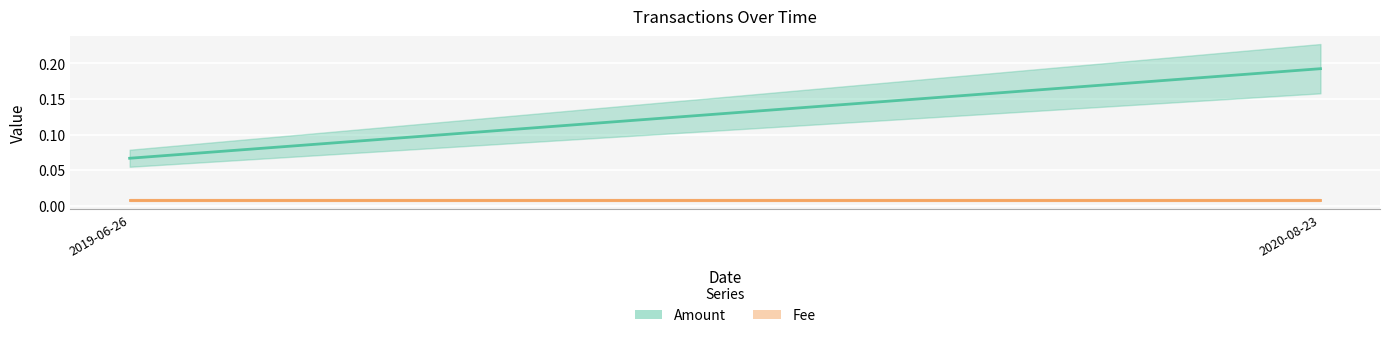

At which label does Amount (line) reach its minimum?

2019-06-26